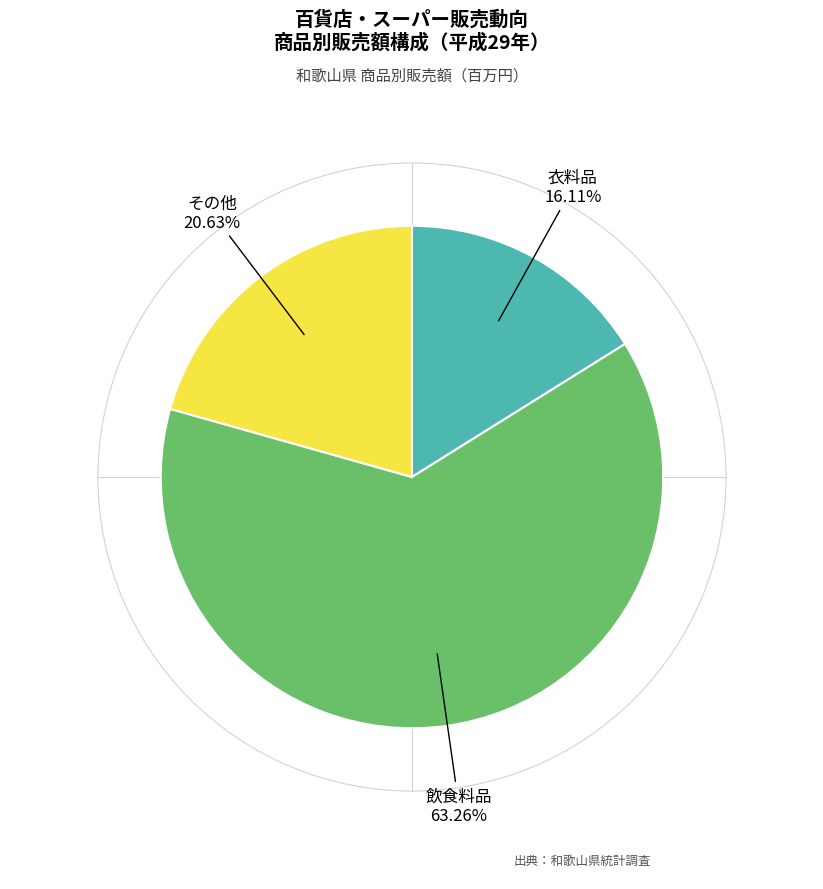

To the nearest percent, what percentage of the pie is 飲食料品?

63%